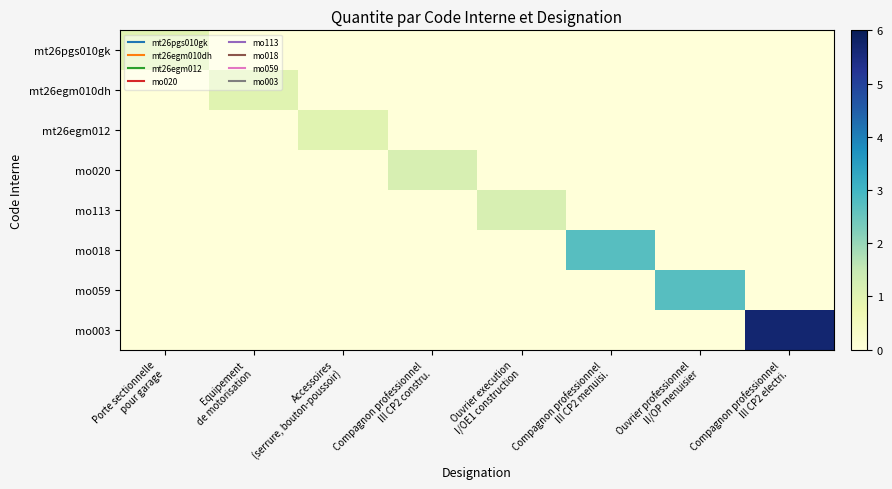

Reading left to right, extract all data points from this chart.

mt26pgs010gk: Porte sectionnelle
pour garage=1.0	Equipement
de motorisation=0.0	Accessoires
(serrure, bouton-poussoir)=0.0	Compagnon professionnel
III CP2 constru.=0.0	Ouvrier execution
I/OE1 construction=0.0	Compagnon professionnel
III CP2 menuisi.=0.0	Ouvrier professionnel
II/OP menuisier=0.0	Compagnon professionnel
III CP2 electri.=0.0
mt26egm010dh: Porte sectionnelle
pour garage=0.0	Equipement
de motorisation=1.0	Accessoires
(serrure, bouton-poussoir)=0.0	Compagnon professionnel
III CP2 constru.=0.0	Ouvrier execution
I/OE1 construction=0.0	Compagnon professionnel
III CP2 menuisi.=0.0	Ouvrier professionnel
II/OP menuisier=0.0	Compagnon professionnel
III CP2 electri.=0.0
mt26egm012: Porte sectionnelle
pour garage=0.0	Equipement
de motorisation=0.0	Accessoires
(serrure, bouton-poussoir)=1.0	Compagnon professionnel
III CP2 constru.=0.0	Ouvrier execution
I/OE1 construction=0.0	Compagnon professionnel
III CP2 menuisi.=0.0	Ouvrier professionnel
II/OP menuisier=0.0	Compagnon professionnel
III CP2 electri.=0.0
mo020: Porte sectionnelle
pour garage=0.0	Equipement
de motorisation=0.0	Accessoires
(serrure, bouton-poussoir)=0.0	Compagnon professionnel
III CP2 constru.=1.2	Ouvrier execution
I/OE1 construction=0.0	Compagnon professionnel
III CP2 menuisi.=0.0	Ouvrier professionnel
II/OP menuisier=0.0	Compagnon professionnel
III CP2 electri.=0.0
mo113: Porte sectionnelle
pour garage=0.0	Equipement
de motorisation=0.0	Accessoires
(serrure, bouton-poussoir)=0.0	Compagnon professionnel
III CP2 constru.=0.0	Ouvrier execution
I/OE1 construction=1.2	Compagnon professionnel
III CP2 menuisi.=0.0	Ouvrier professionnel
II/OP menuisier=0.0	Compagnon professionnel
III CP2 electri.=0.0
mo018: Porte sectionnelle
pour garage=0.0	Equipement
de motorisation=0.0	Accessoires
(serrure, bouton-poussoir)=0.0	Compagnon professionnel
III CP2 constru.=0.0	Ouvrier execution
I/OE1 construction=0.0	Compagnon professionnel
III CP2 menuisi.=2.7	Ouvrier professionnel
II/OP menuisier=0.0	Compagnon professionnel
III CP2 electri.=0.0
mo059: Porte sectionnelle
pour garage=0.0	Equipement
de motorisation=0.0	Accessoires
(serrure, bouton-poussoir)=0.0	Compagnon professionnel
III CP2 constru.=0.0	Ouvrier execution
I/OE1 construction=0.0	Compagnon professionnel
III CP2 menuisi.=0.0	Ouvrier professionnel
II/OP menuisier=2.7	Compagnon professionnel
III CP2 electri.=0.0
mo003: Porte sectionnelle
pour garage=0.0	Equipement
de motorisation=0.0	Accessoires
(serrure, bouton-poussoir)=0.0	Compagnon professionnel
III CP2 constru.=0.0	Ouvrier execution
I/OE1 construction=0.0	Compagnon professionnel
III CP2 menuisi.=0.0	Ouvrier professionnel
II/OP menuisier=0.0	Compagnon professionnel
III CP2 electri.=5.7